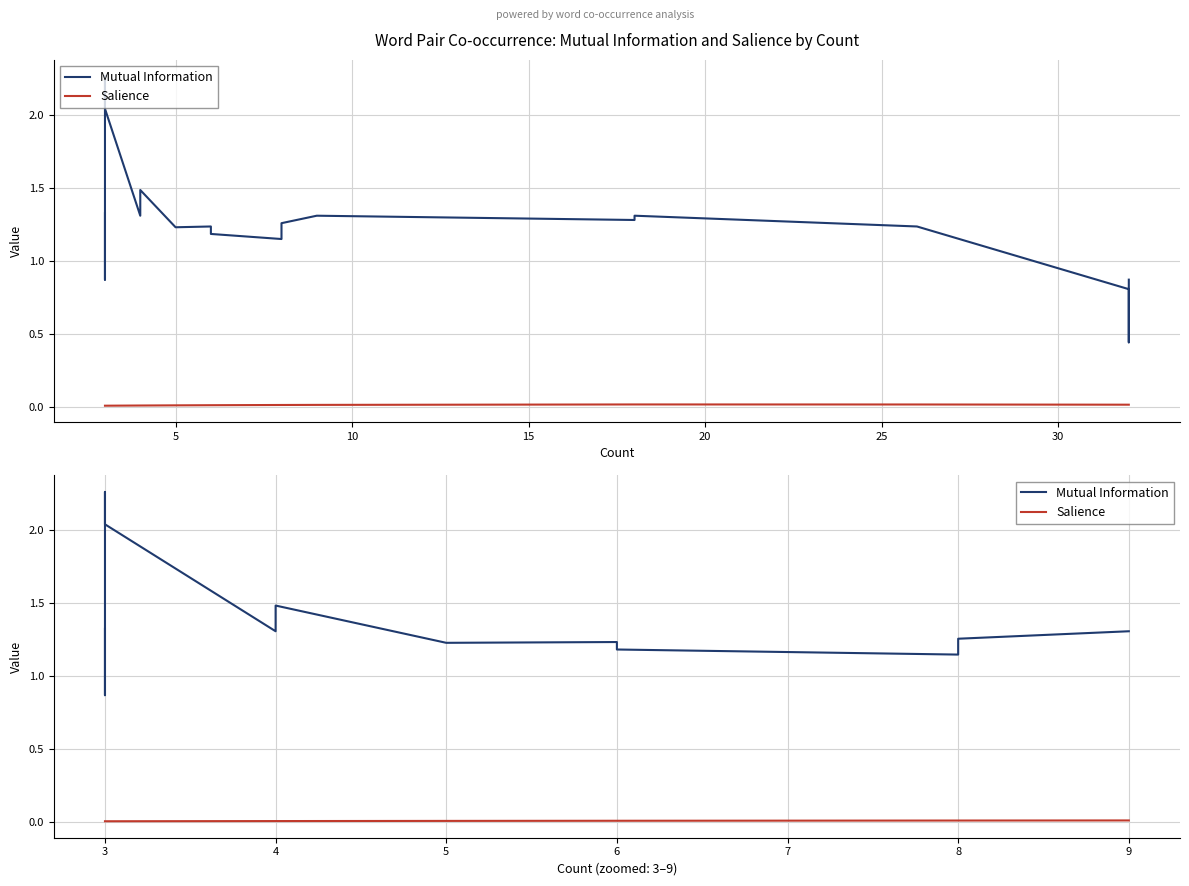

True or false: Salience has a value of 0.0 at 6.

False